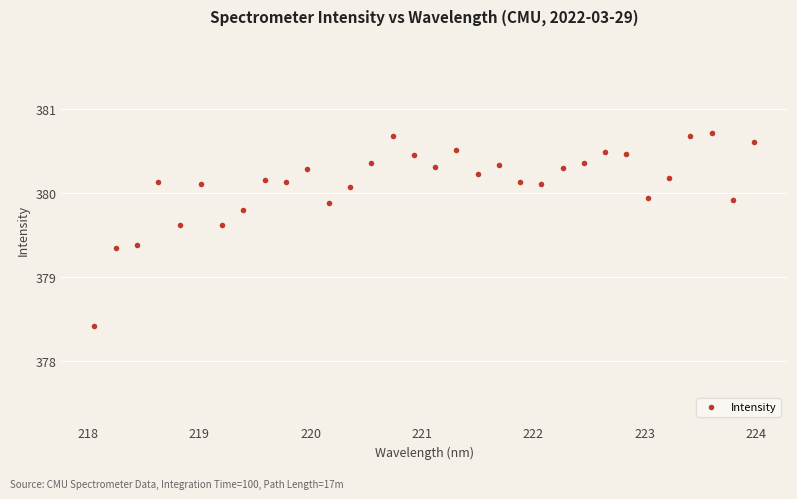

What is the range of X values (max minus min)?

5.9